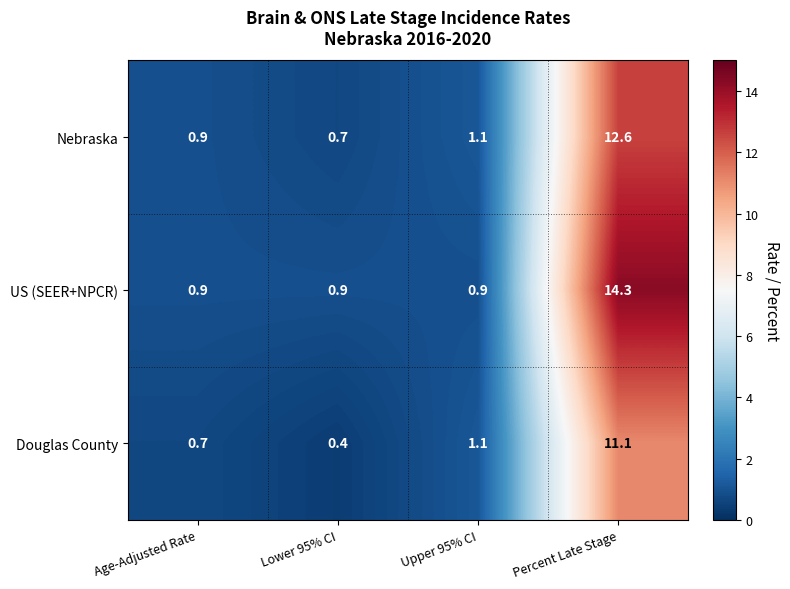

What is the difference between the maximum and second lowest values in the US (SEER+NPCR) series?

13.4